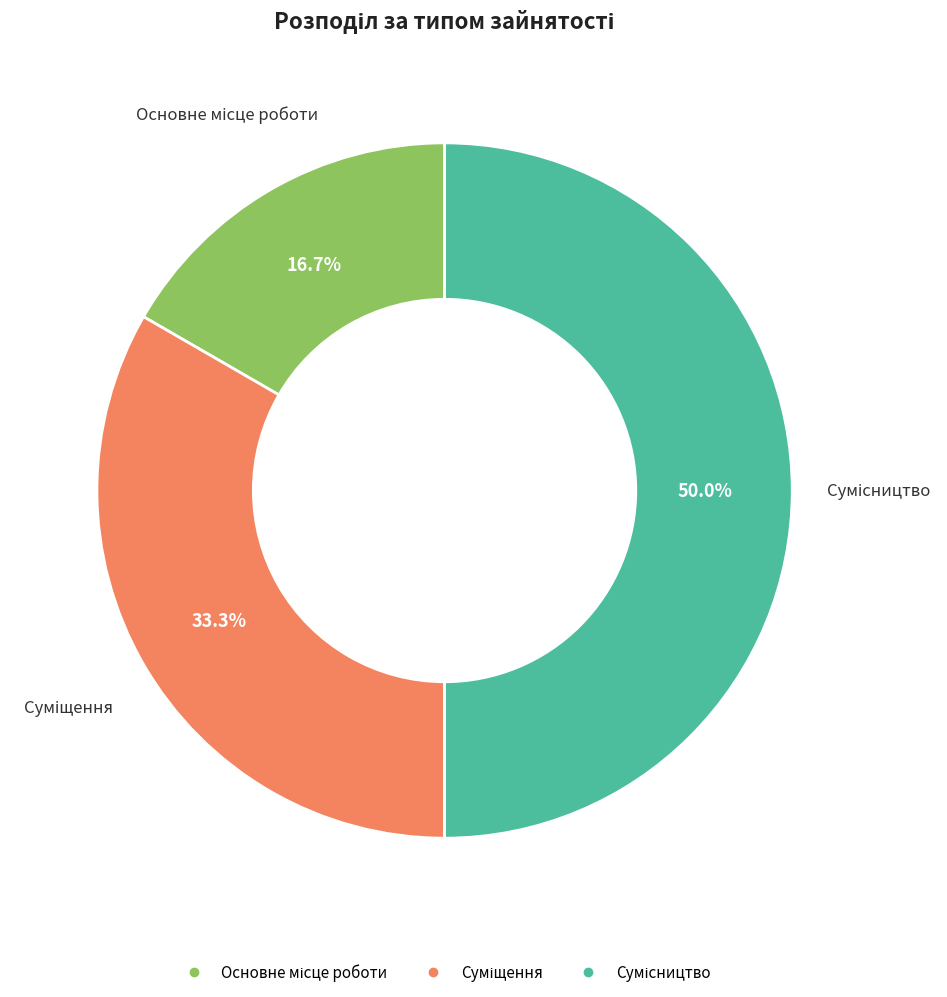

Does Сумісництво represent more than half of the total?

No